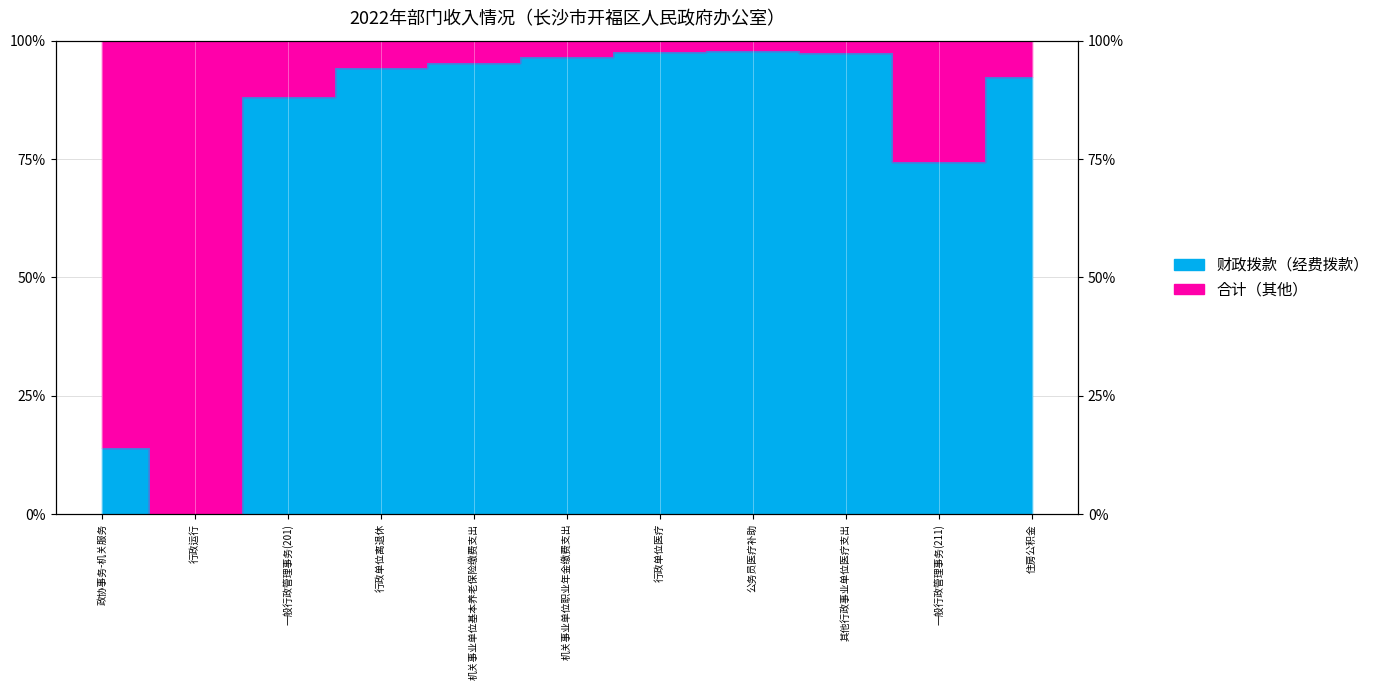

Reading left to right, what are all the values shown in this chart?

14.0	0.0	88.1	94.3	95.2	96.6	97.6	97.9	97.3	74.3	92.4